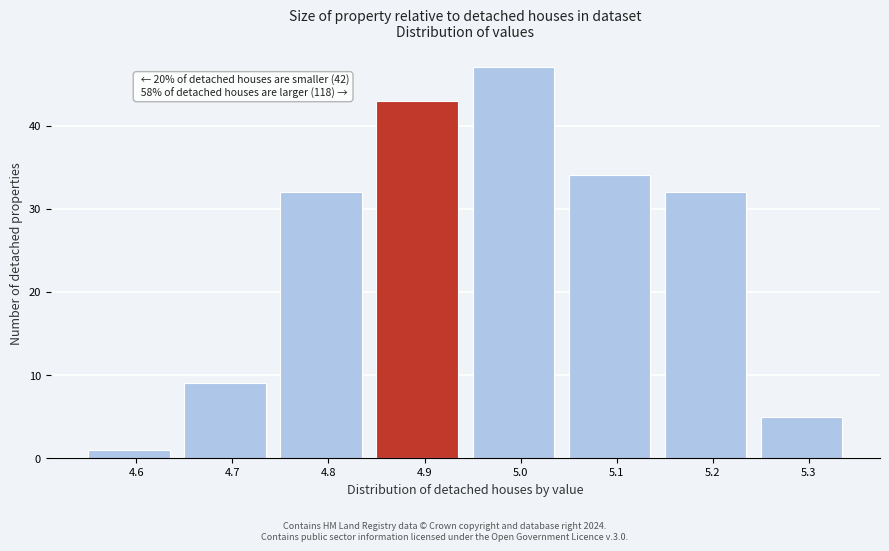

Reading left to right, list all the values displayed in this chart.

1	9	32	43	47	34	32	5